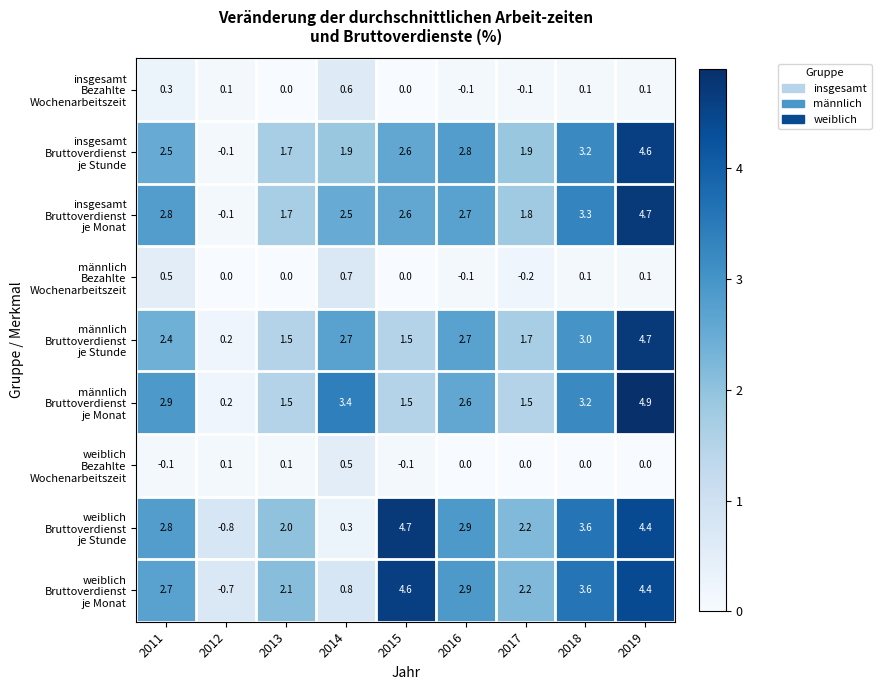

Which label corresponds to the largest value in the chart?

2019